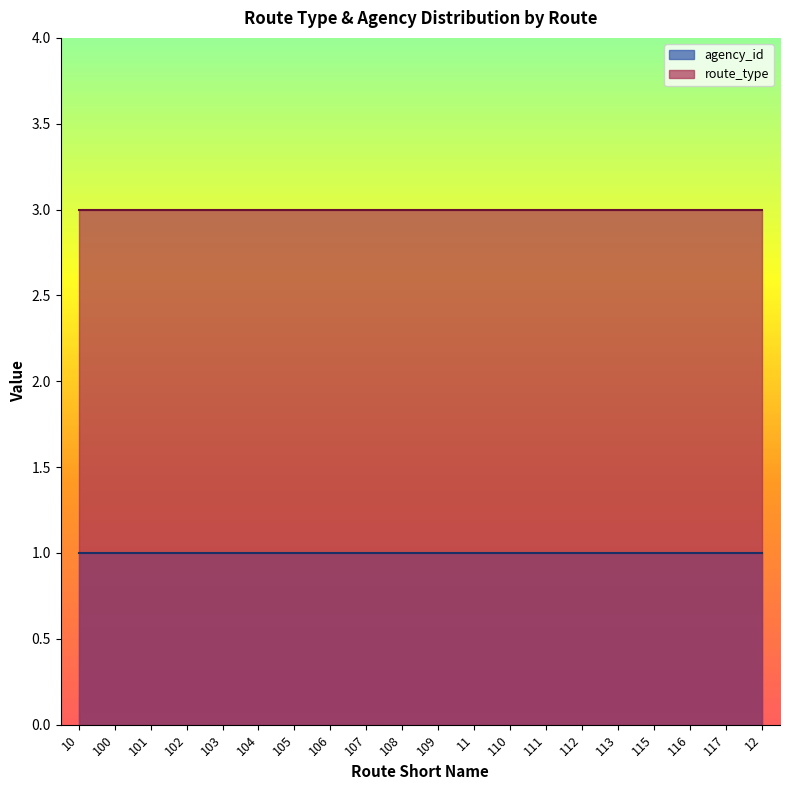

What is the difference between the highest and lowest values at 105?

2